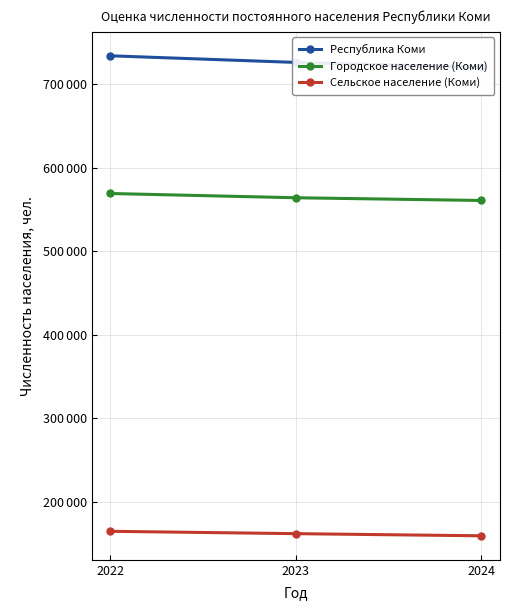

What is the value of the Городское население (Коми) point at the 3rd from the left?

561102